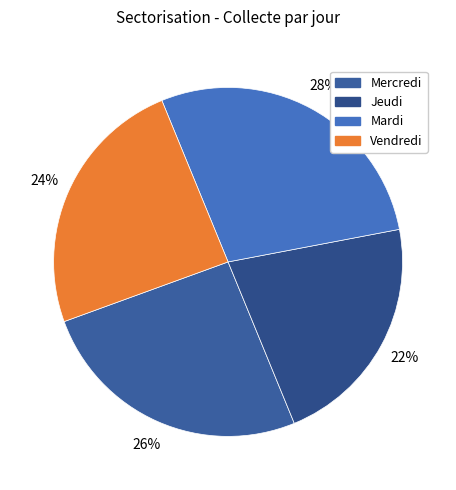

What is the largest slice in the pie chart?

Mardi